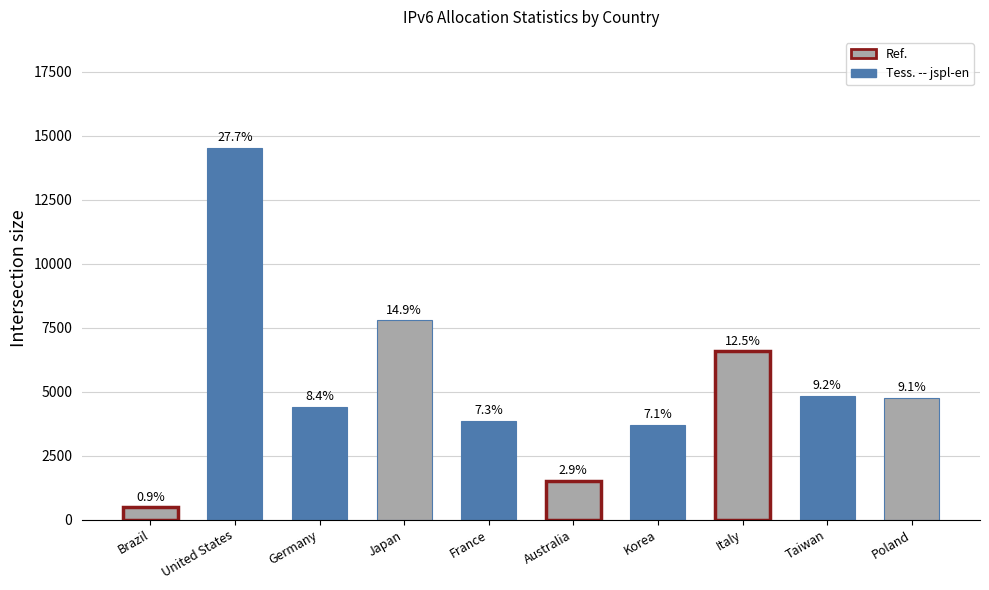

What is the minimum value shown in the chart?

471